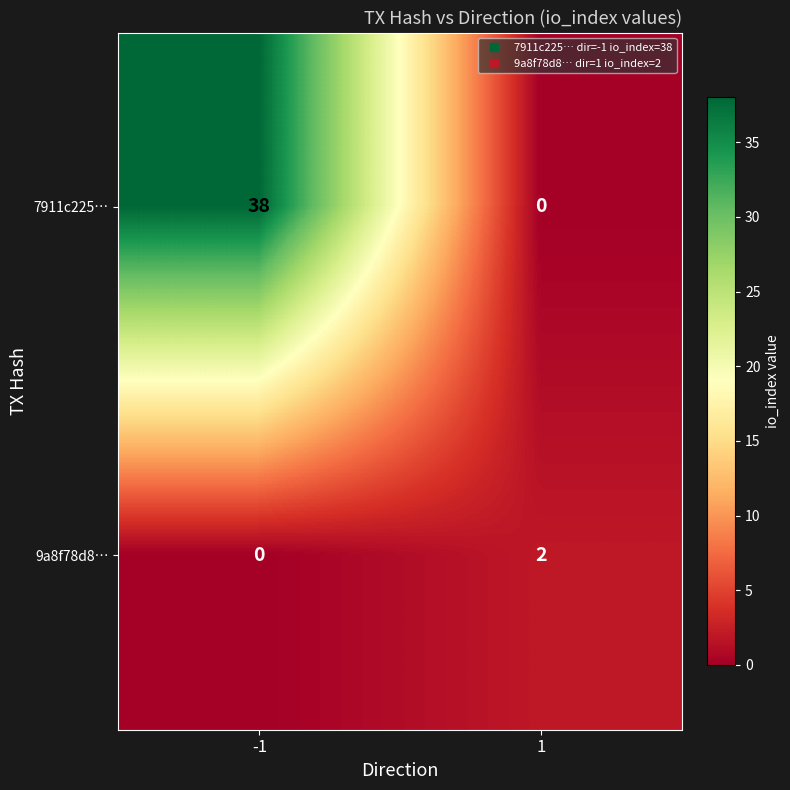

At which category is the sum across all series the highest?

-1